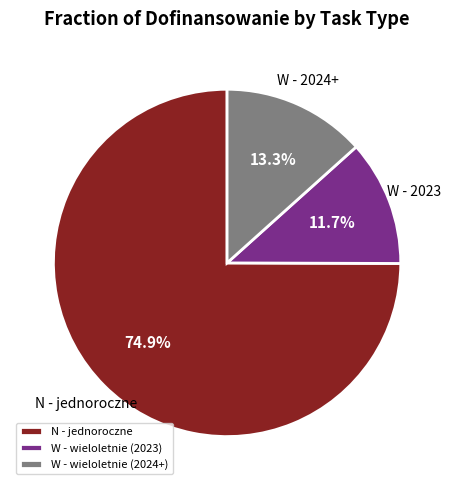

What is the total percentage of W - wieloletnie (2023) and N - jednoroczne?

86.7%